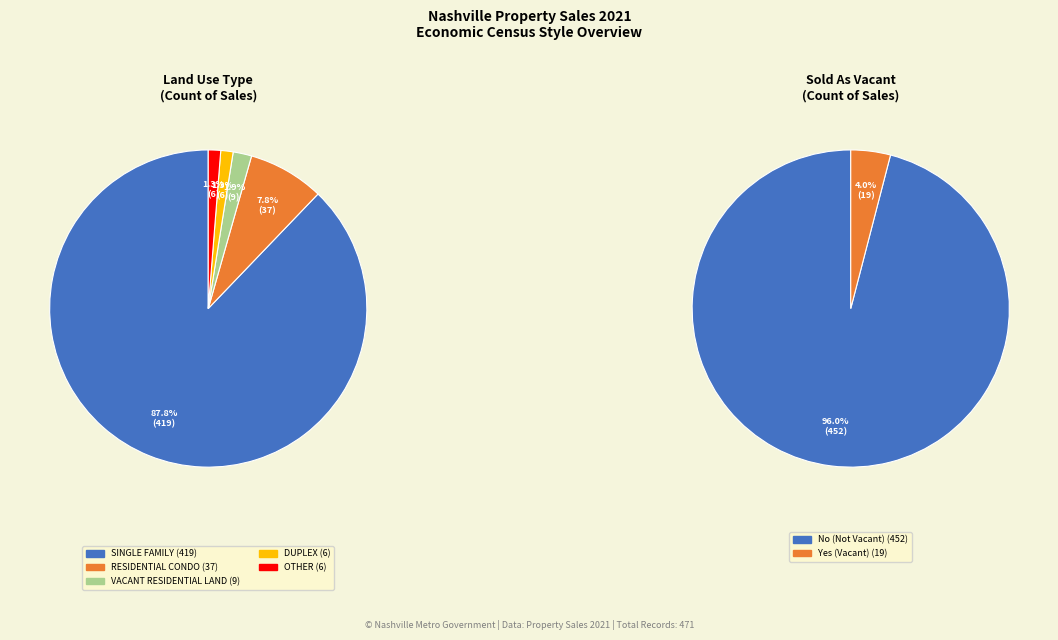

True or false: SINGLE FAMILY accounts for 93% of the total.

False